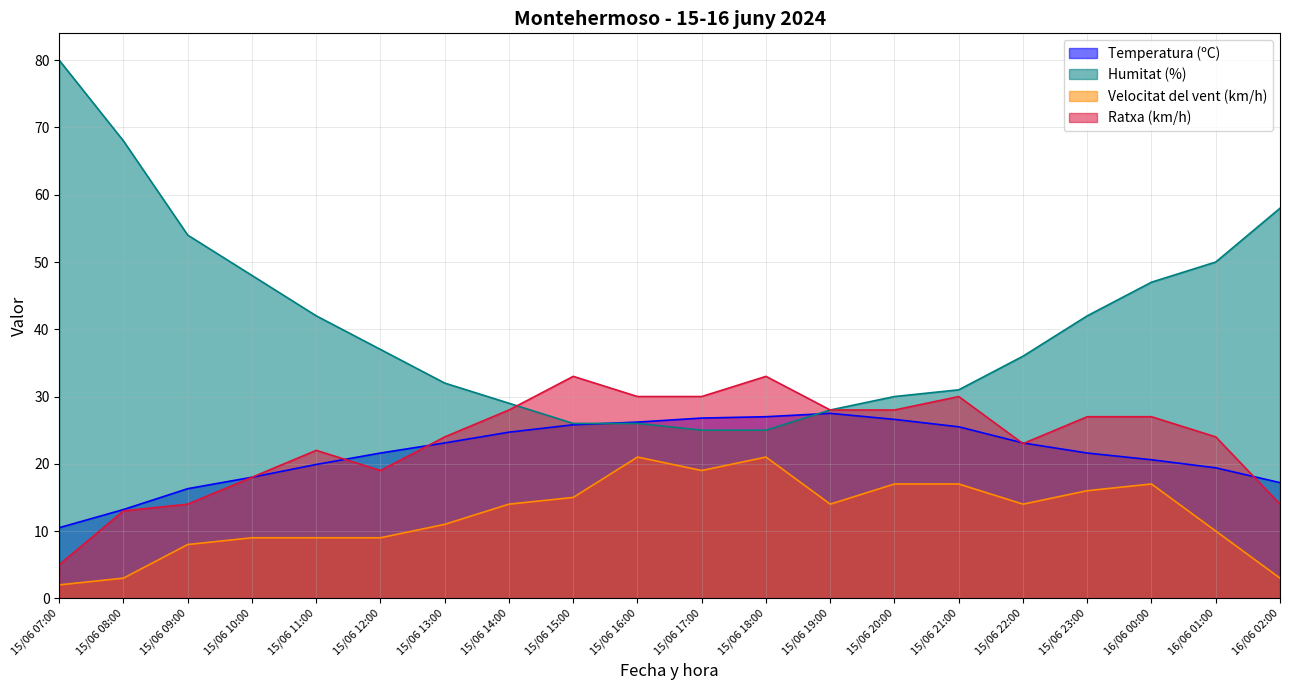

Where does the Humitat (%) series first go above 37?

15/06 07:00